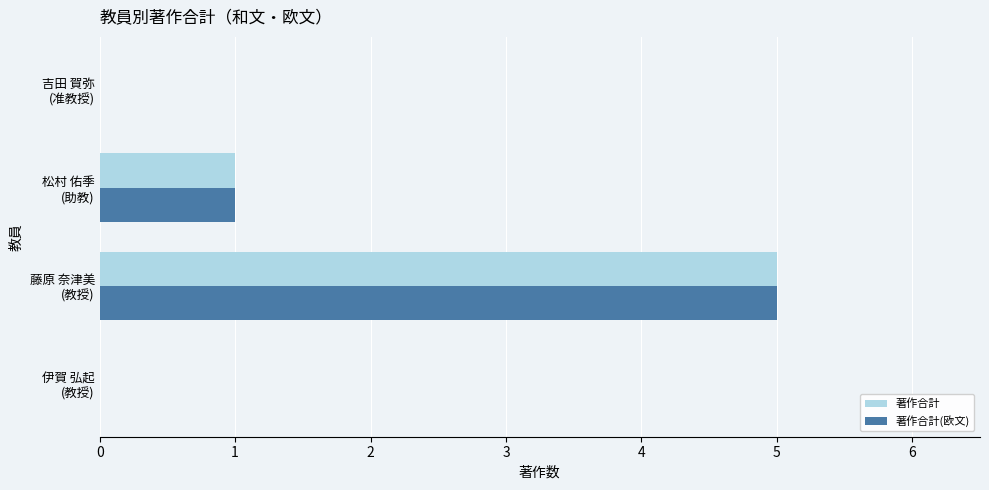

What is the maximum value shown in the chart?

5